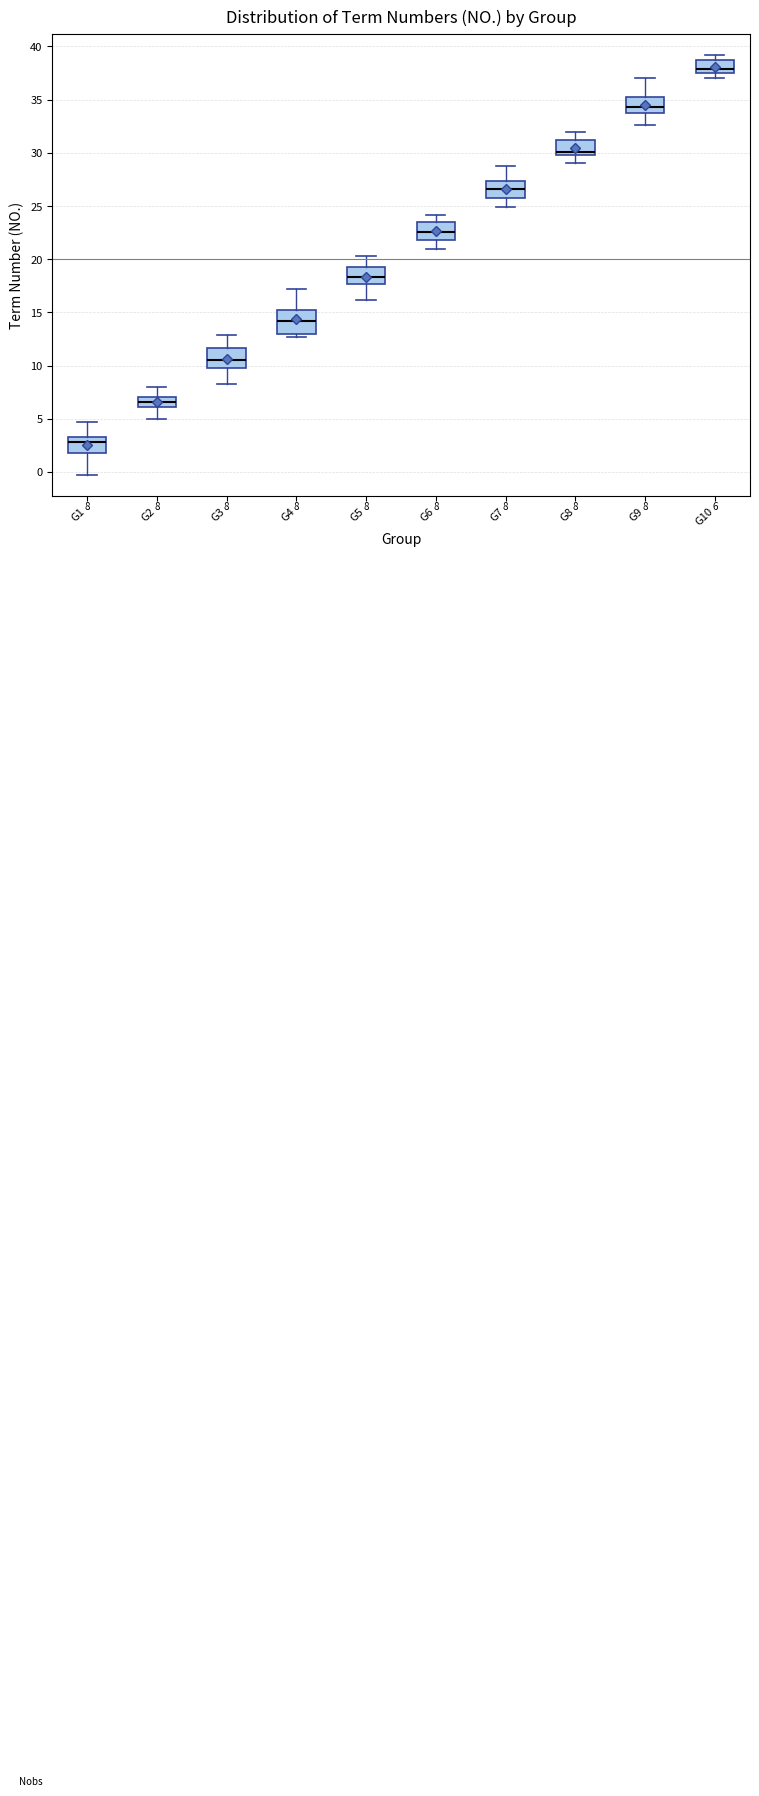

Which box's median line is the highest?

G10